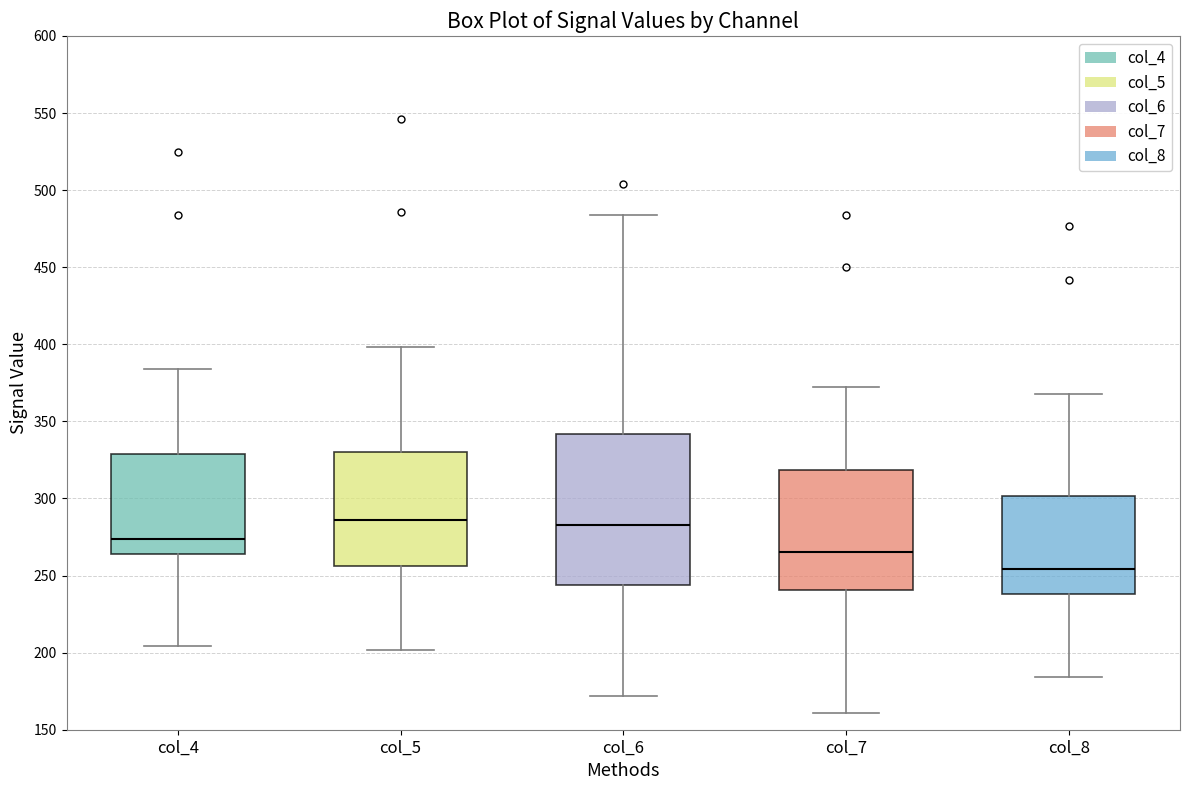

Comparing the boxes themselves (not the whiskers), which one is the tallest?

col_6